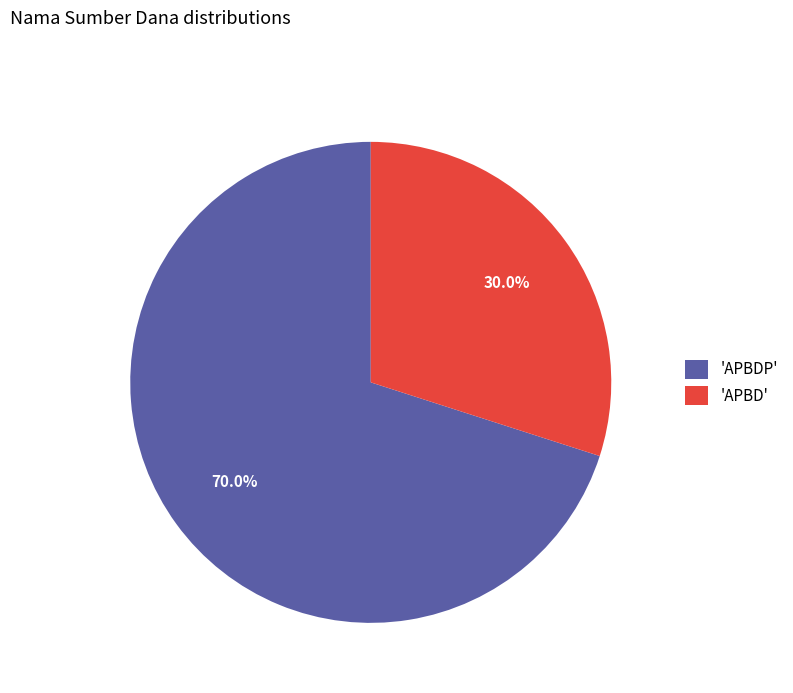

How many segments does this pie chart have?

2